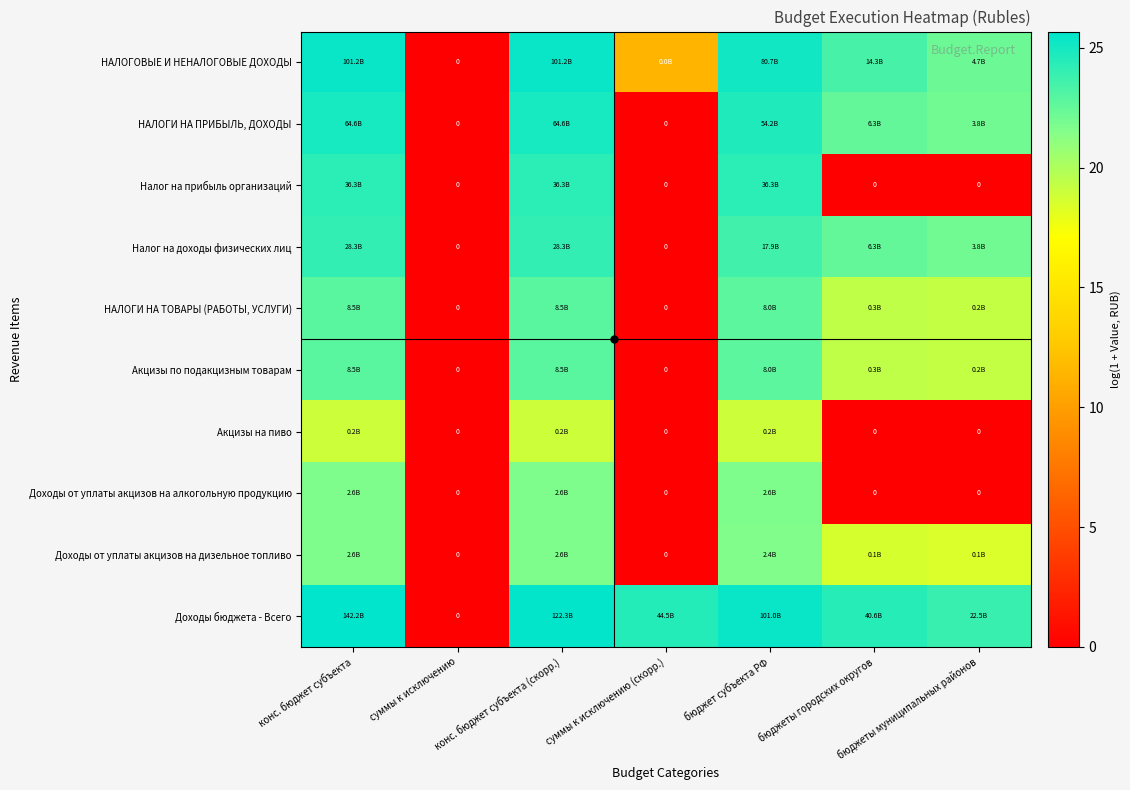

What is the difference between the second highest and minimum values in the НАЛОГИ НА ТОВАРЫ (РАБОТЫ, УСЛУГИ) series?

22.9